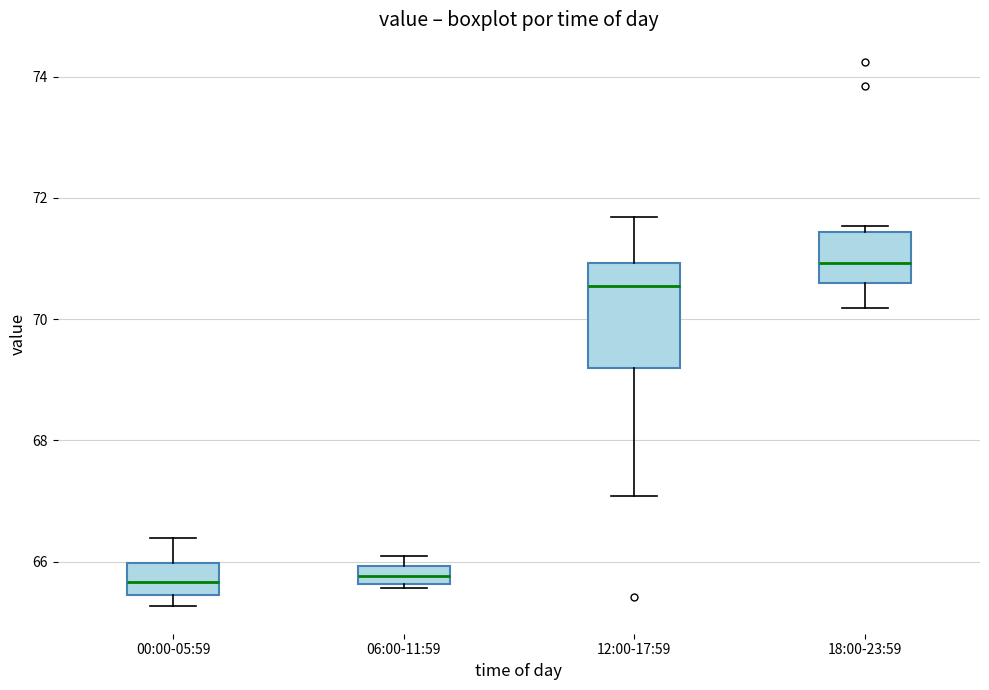

Where does the median line of the box for 12:00-17:59 sit on the y-axis? The values are not printed on the chart, so give them approximately, as read against the axis.

70.6